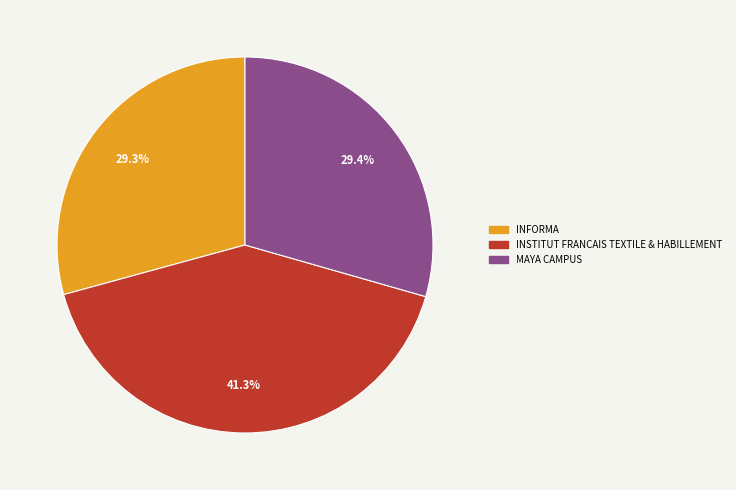

Does MAYA CAMPUS represent more than half of the total?

No